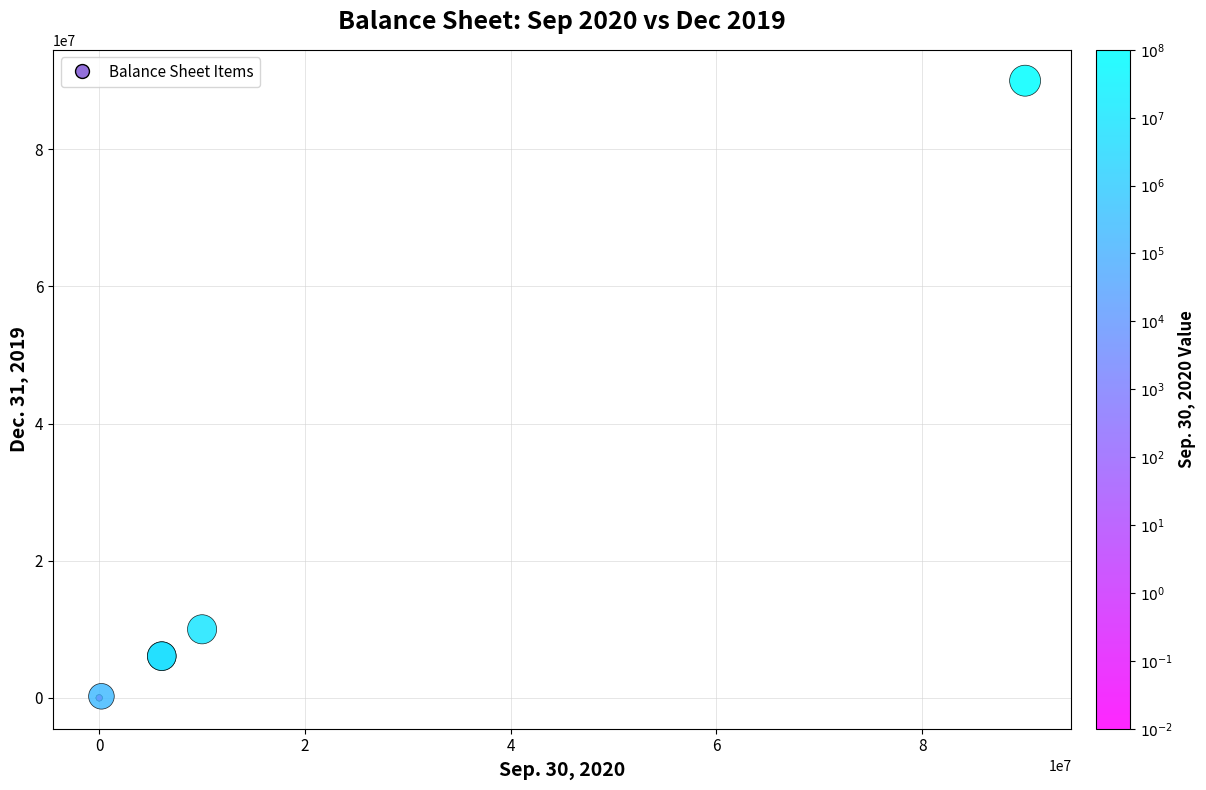

What Y value in the scatter plot is closest to 45000000?

10000000.0